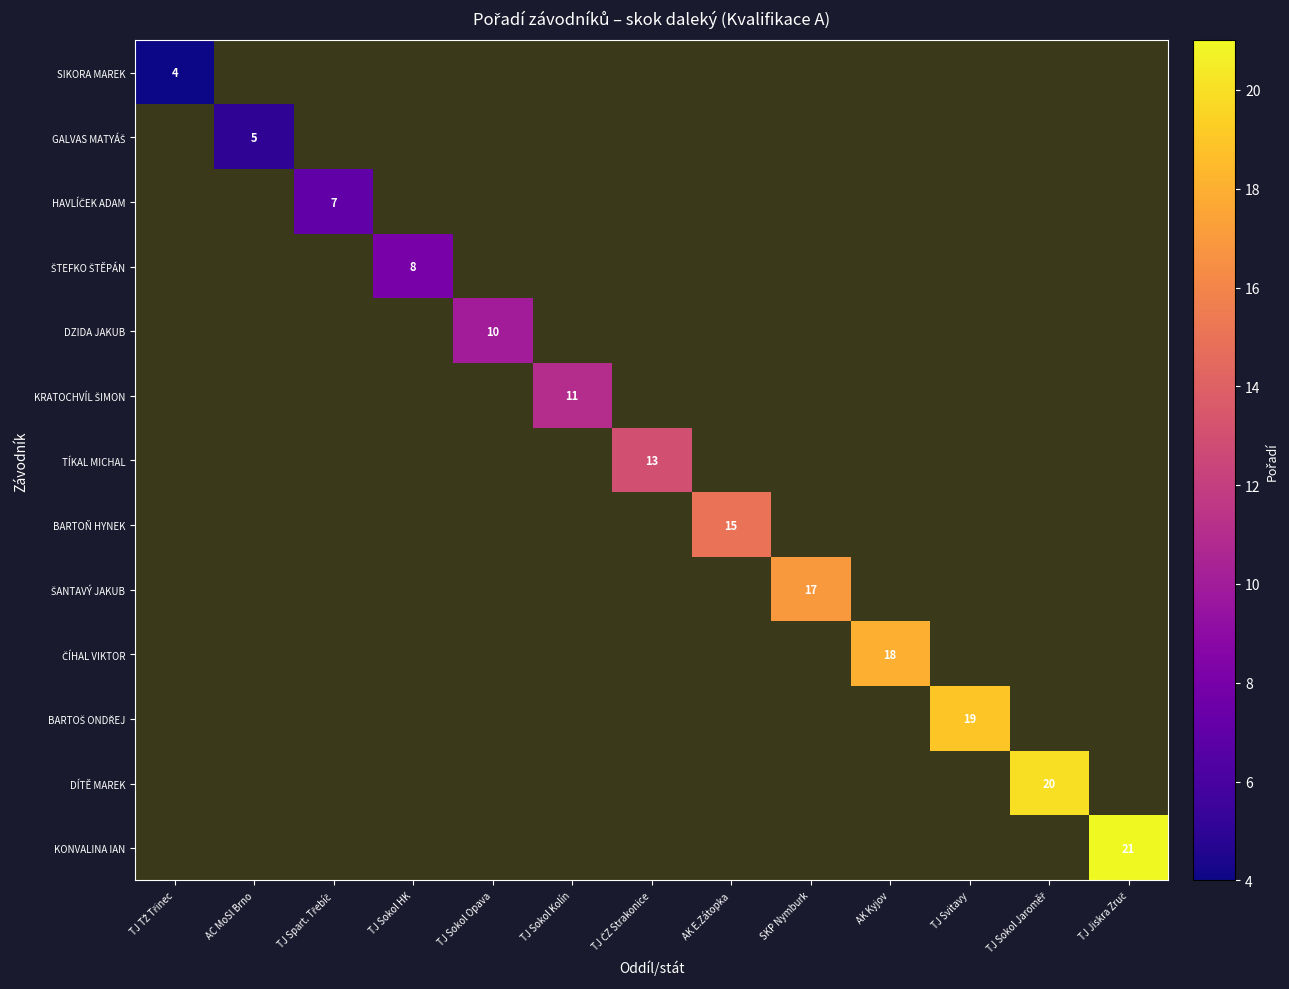

Is the value of BARTOŇ HYNEK at AK E.Zátopka greater than the value of DZIDA JAKUB at TJ Sokol Opava?

Yes